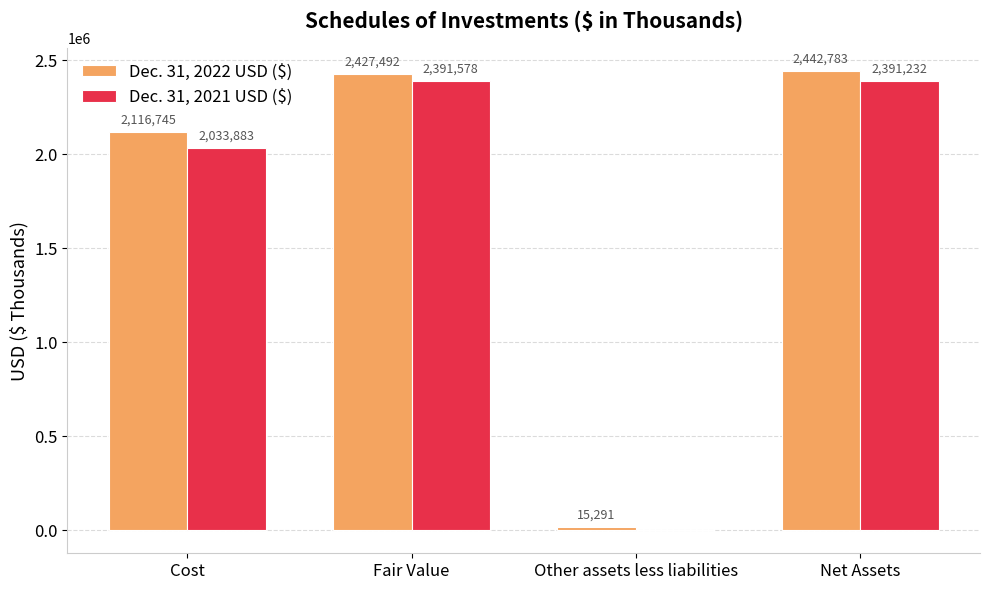

Reading right to left, transcribe all the data shown in this chart.

Dec. 31, 2022 USD ($): Net Assets=2442783	Other assets less liabilities=15291	Fair Value=2427492	Cost=2116745
Dec. 31, 2021 USD ($): Net Assets=2391232	Other assets less liabilities=-346	Fair Value=2391578	Cost=2033883